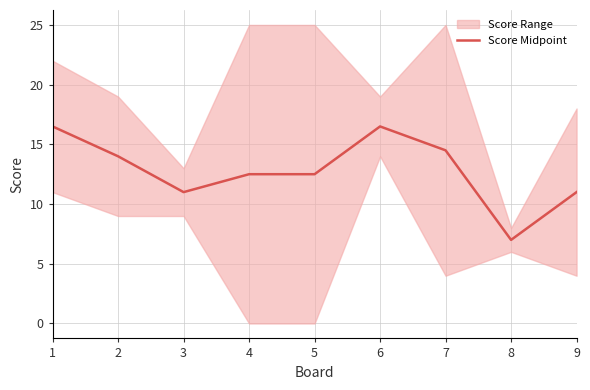

Rank the categories by value from highest to lowest.

1, 6, 7, 2, 4, 5, 3, 9, 8